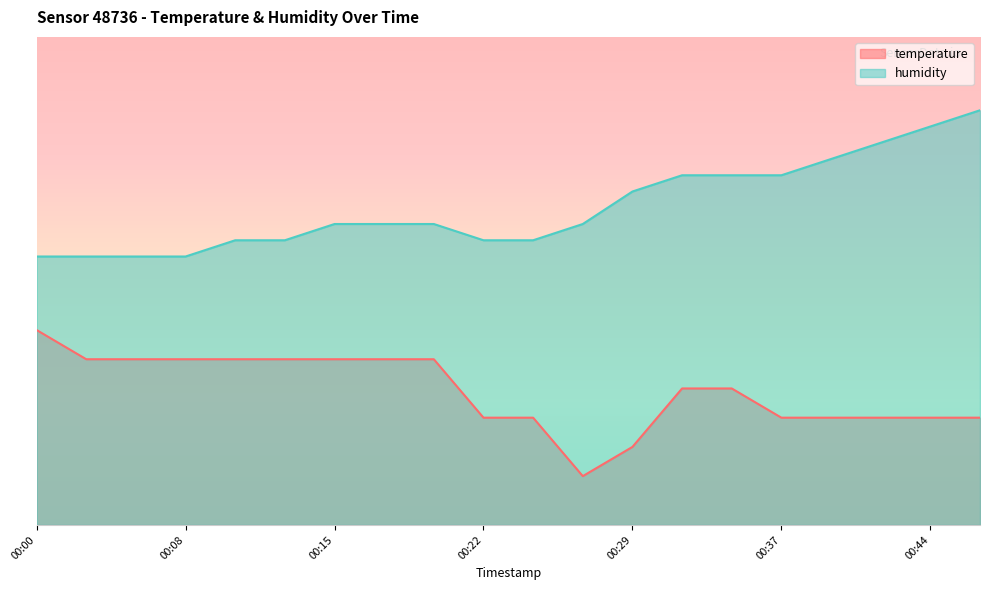

Reading left to right, extract all data points from this chart.

temperature: 39.9	34.0	34.0	34.0	34.0	34.0	34.0	34.0	34.0	22.0	22.0	10.0	16.0	28.0	28.0	22.0	22.0	22.0	22.0	22.0
humidity: 55.0	55.0	55.0	55.0	58.3	58.3	61.7	61.7	61.7	58.3	58.3	61.7	68.3	71.6	71.6	71.6	75.0	78.3	81.6	85.0